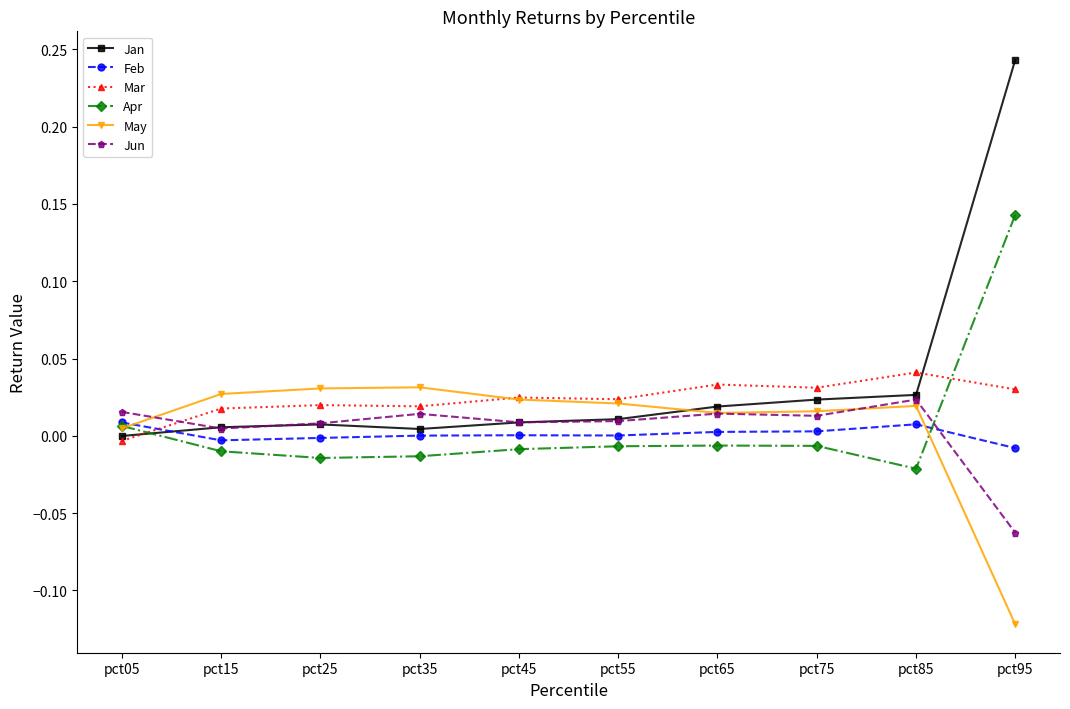

How many lines are shown in the chart?

6